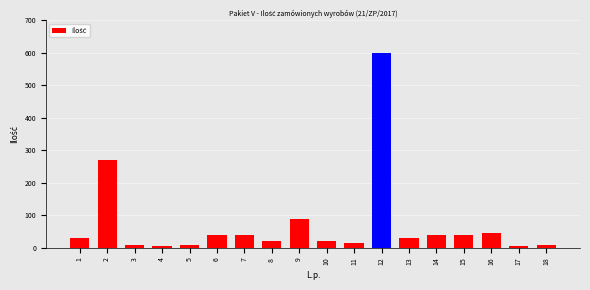

Reading left to right, list all the values displayed in this chart.

1=30	2=270	3=10	4=5	5=10	6=40	7=40	8=20	9=90	10=20	11=15	12=600	13=30	14=40	15=40	16=45	17=5	18=10